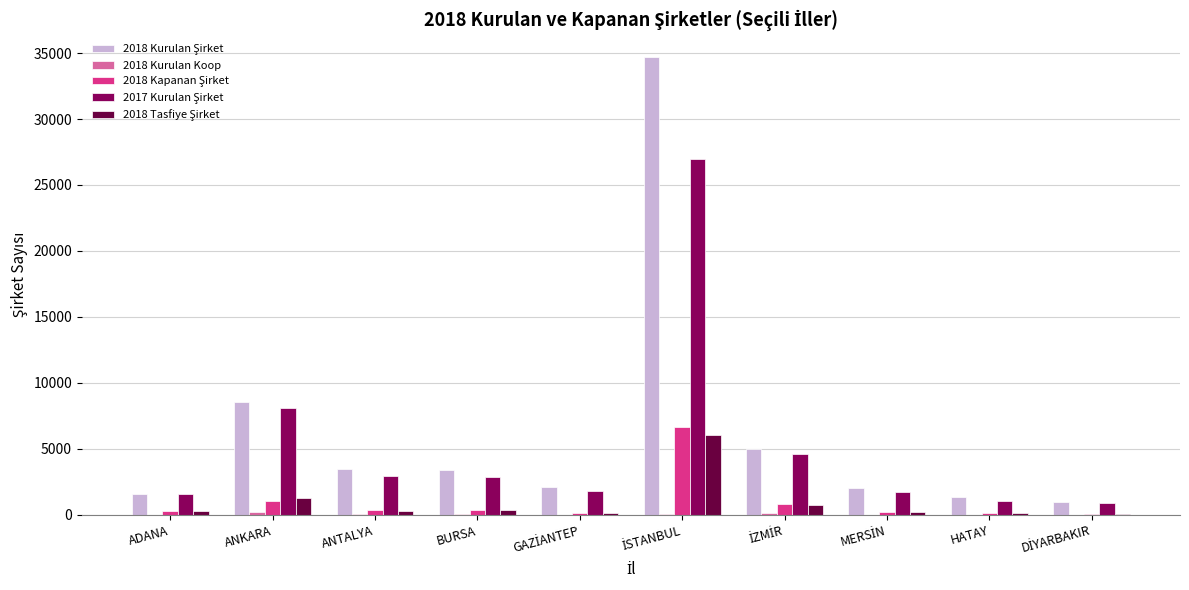

Count the number of categories in the chart.

10